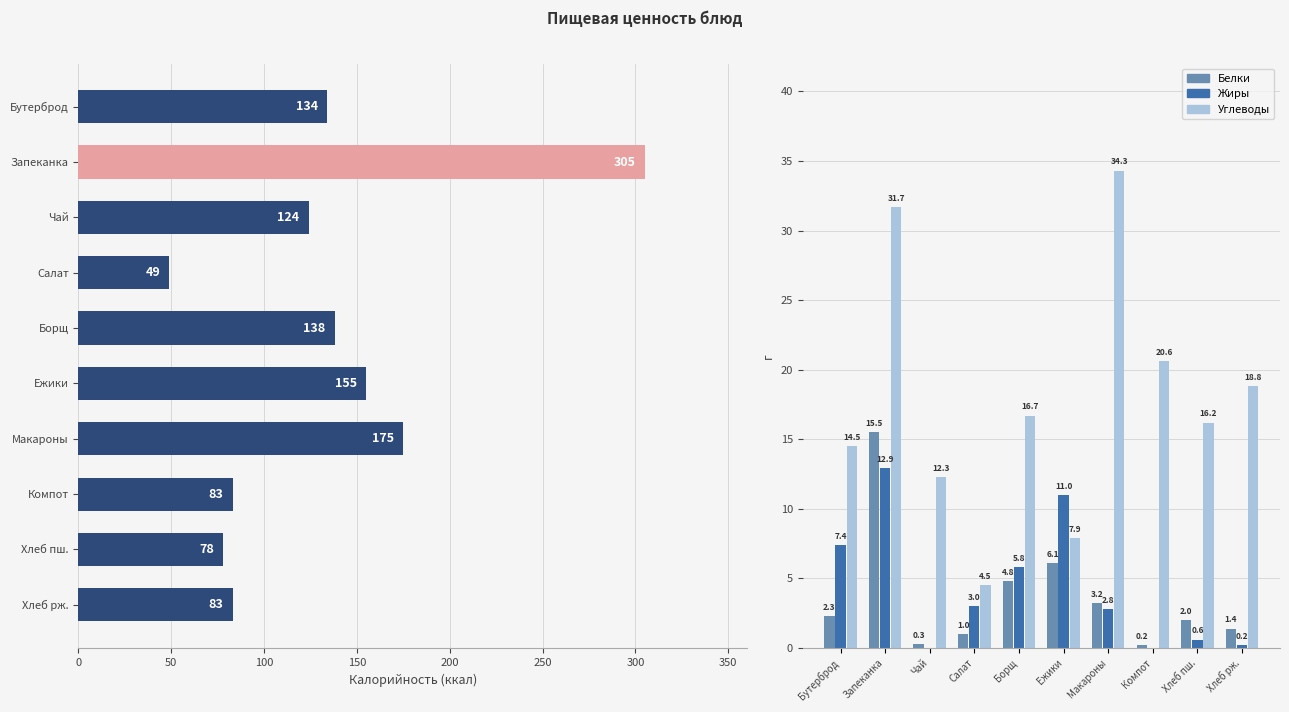

What is the sum of the Углеводы values at Запеканка and Хлеб рж.?

50.5